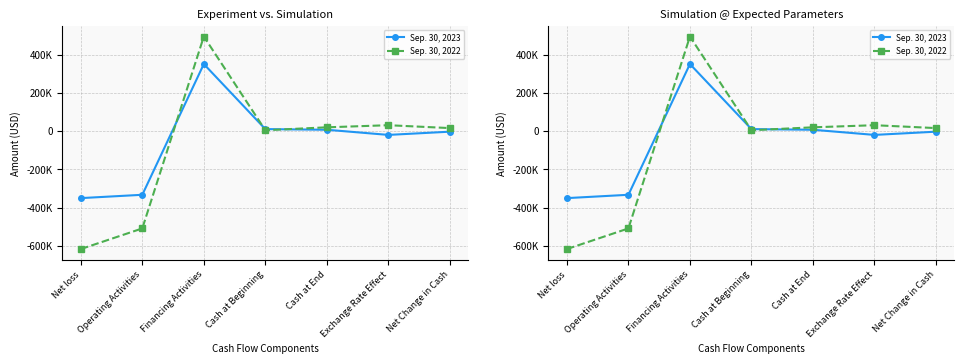

Reading left to right, extract all data points from this chart.

Sep. 30, 2023: Net loss=-350866	Operating Activities=-333457	Financing Activities=350347	Cash at Beginning=10047	Cash at End=6625	Exchange Rate Effect=-20312	Net Change in Cash=-3422
Sep. 30, 2022: Net loss=-617295	Operating Activities=-509315	Financing Activities=494219	Cash at Beginning=4067	Cash at End=19396	Exchange Rate Effect=30425	Net Change in Cash=15329